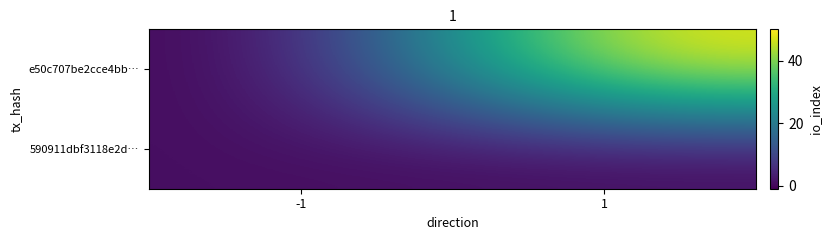

At how many categories does at least one series exceed 35?

1